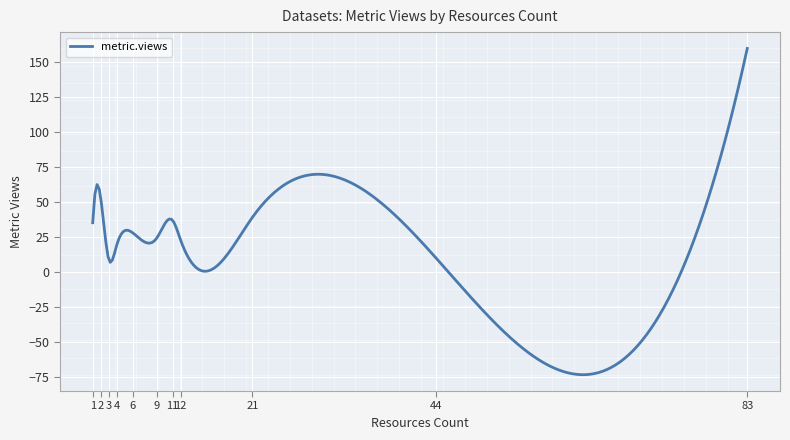

Is this an area chart (filled region under the line)?

No